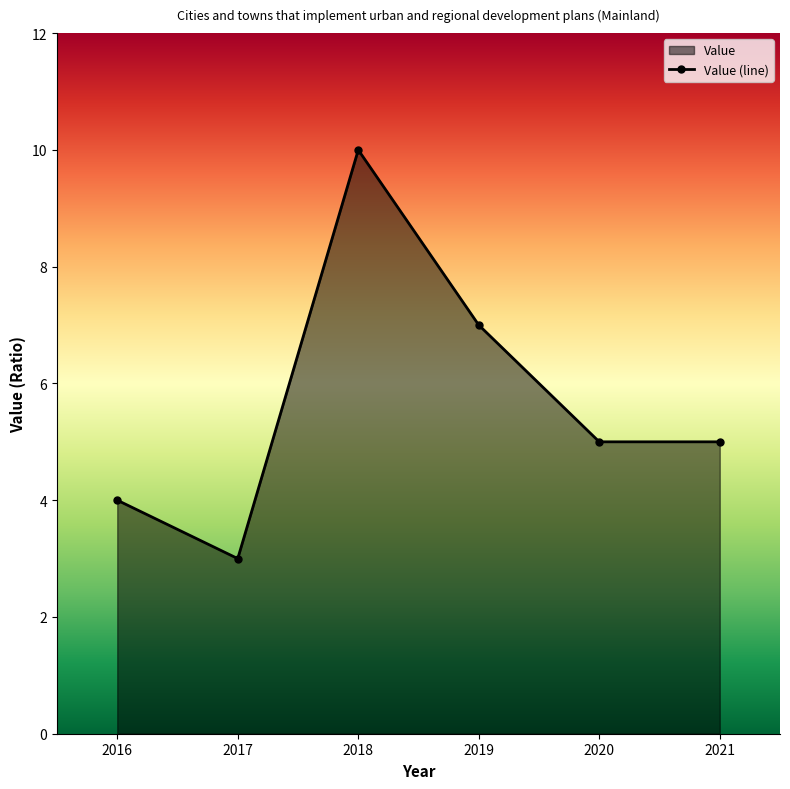

Rank the categories by value from highest to lowest.

2018, 2019, 2020, 2021, 2016, 2017